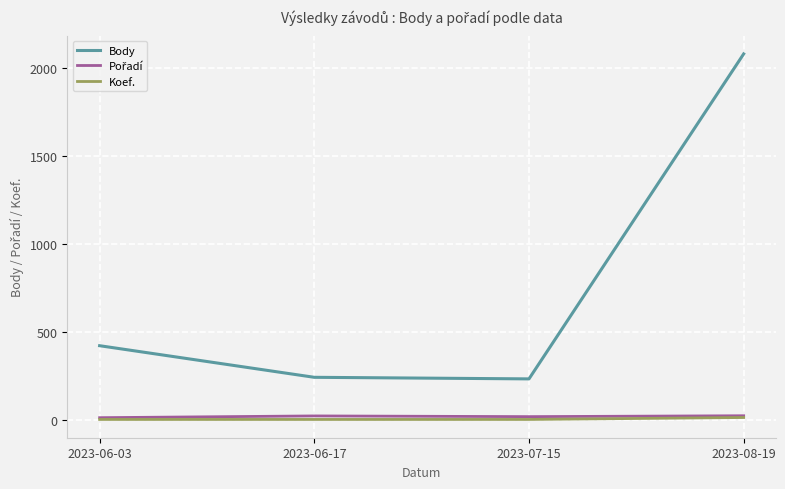

Which category has the highest value across all series?

2023-08-19